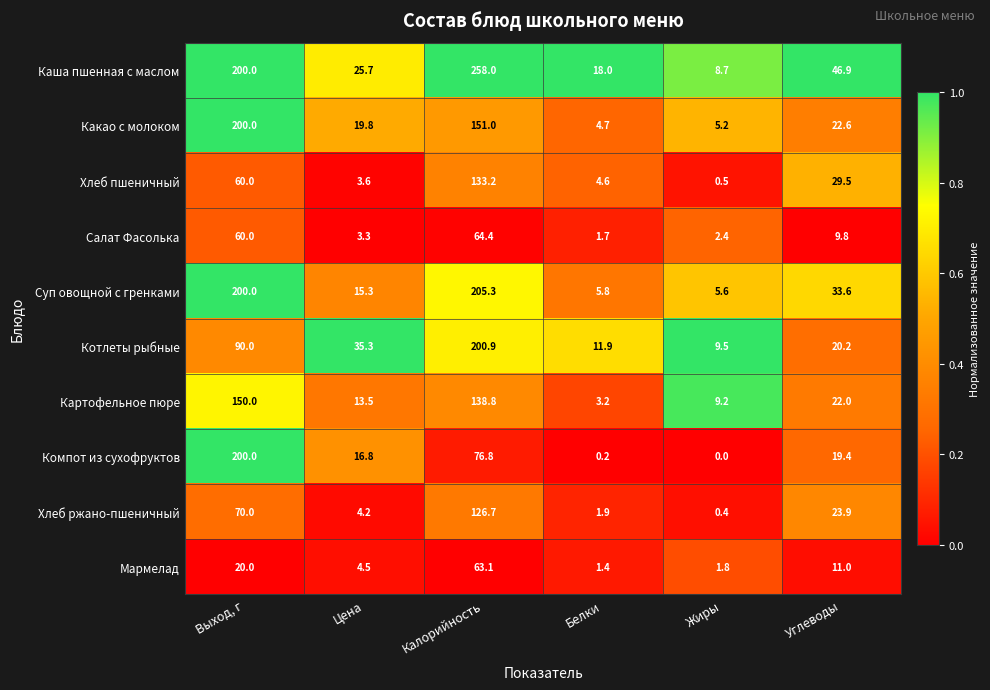

What is the difference between the highest and lowest values at Калорийность?

194.9